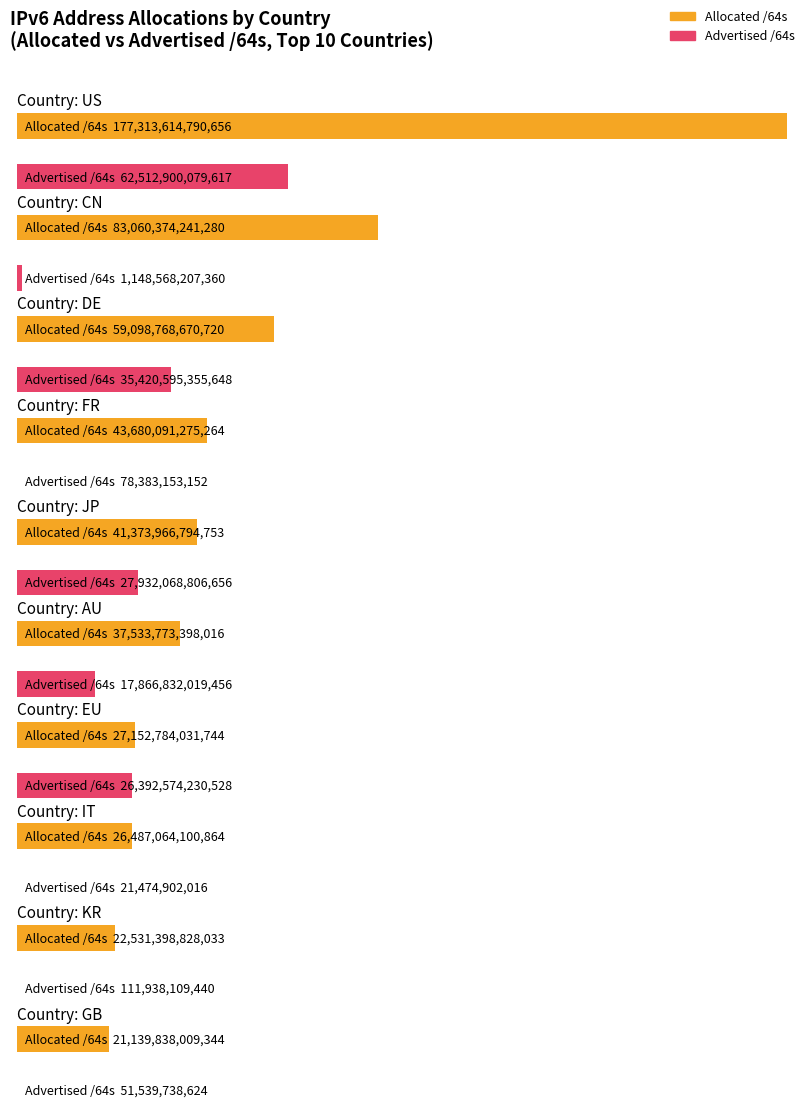

What is the difference between the maximum and minimum values in the Allocated /64s series?

156173776781312